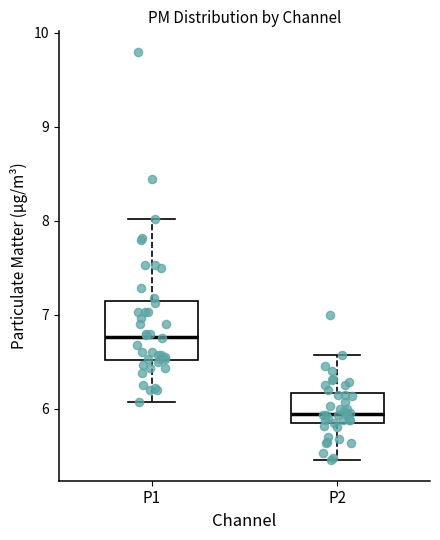

Comparing the boxes themselves (not the whiskers), which one is the tallest?

P1